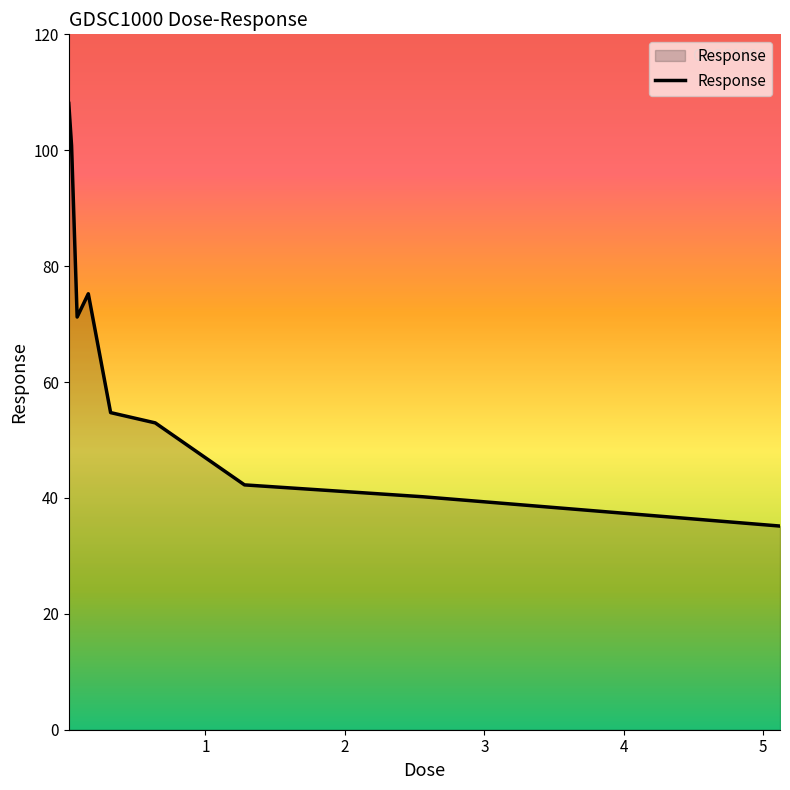

What is the greatest value displayed?

108.1